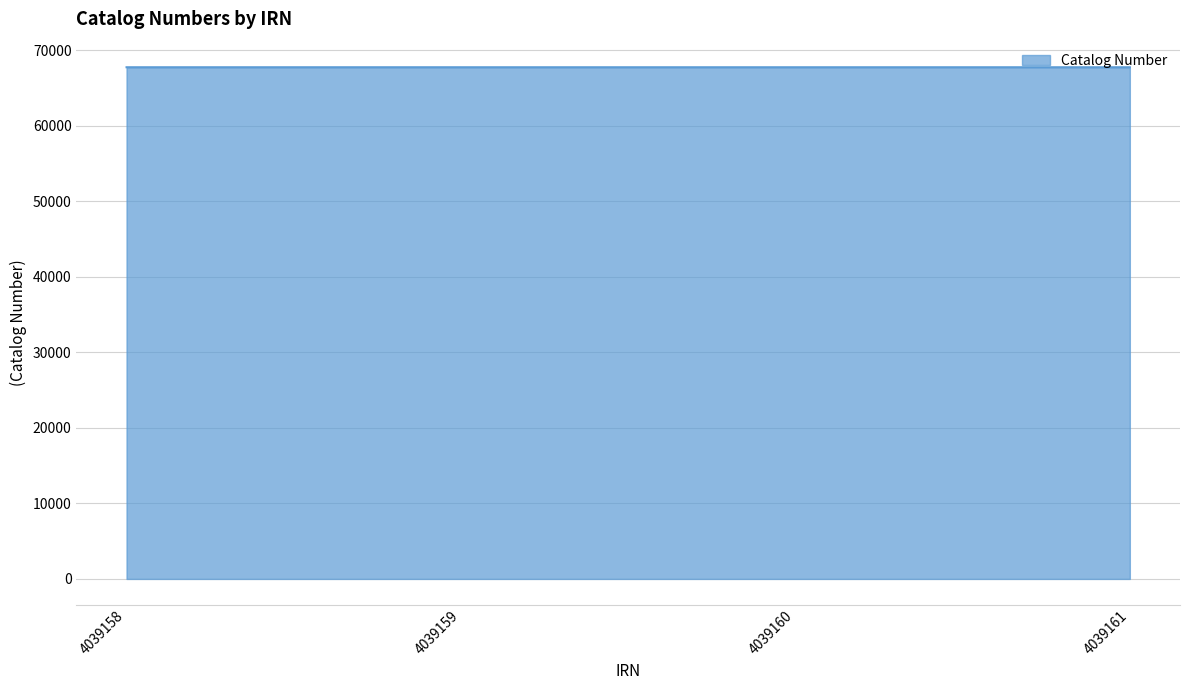

True or false: there are more than 1 points higher than both neighbors.

False